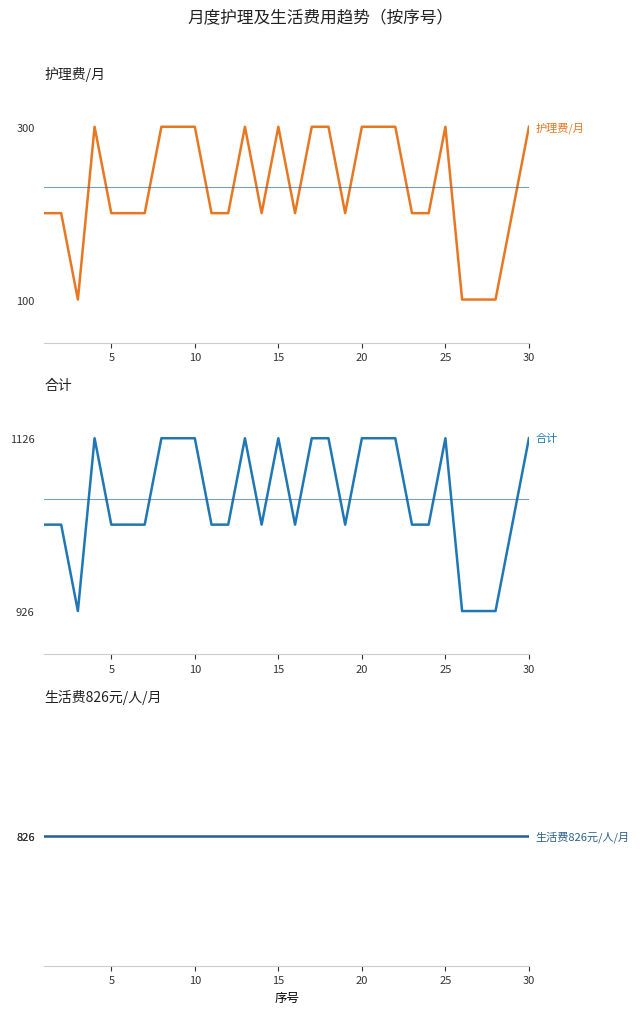

True or false: 合计 and 生活费826元/人/月 cross at least once.

False